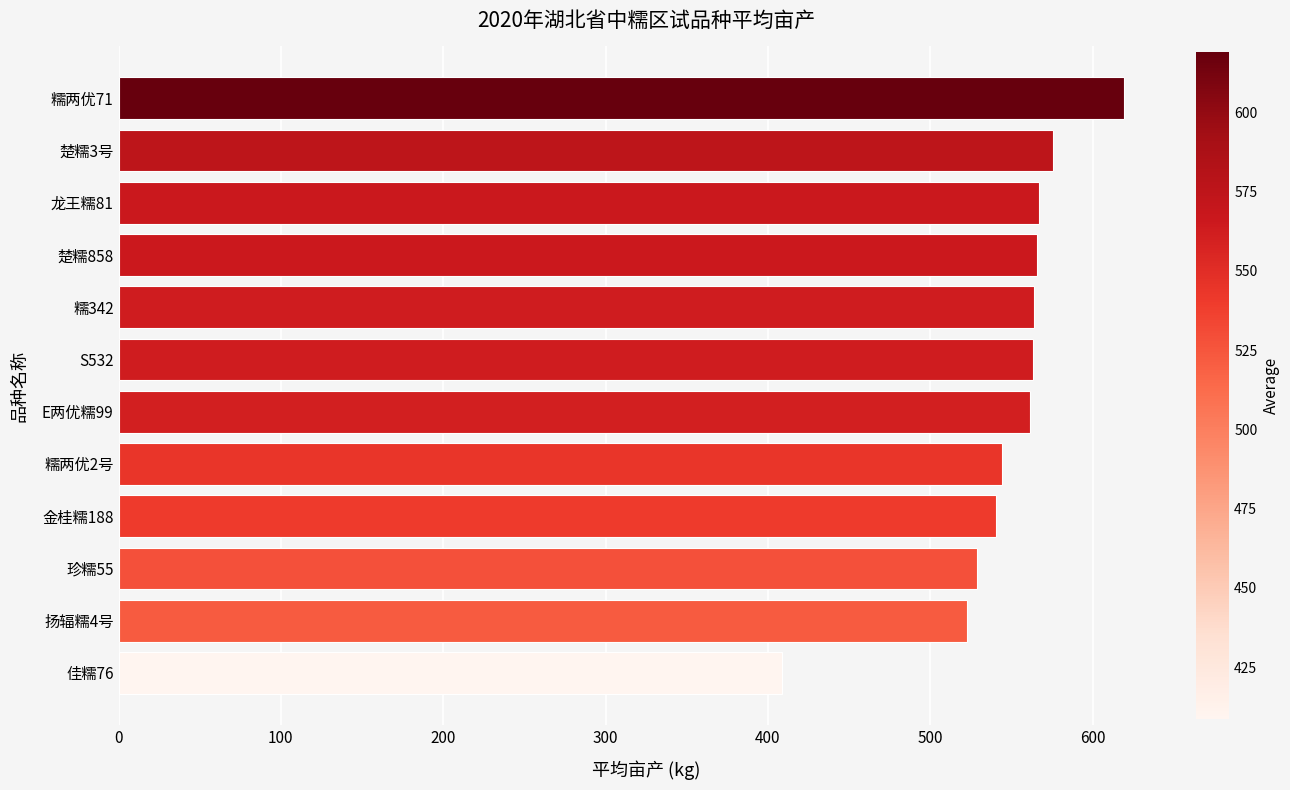

What is the ratio of the value at E两优糯99 to the value at 金桂糯188?

1.0